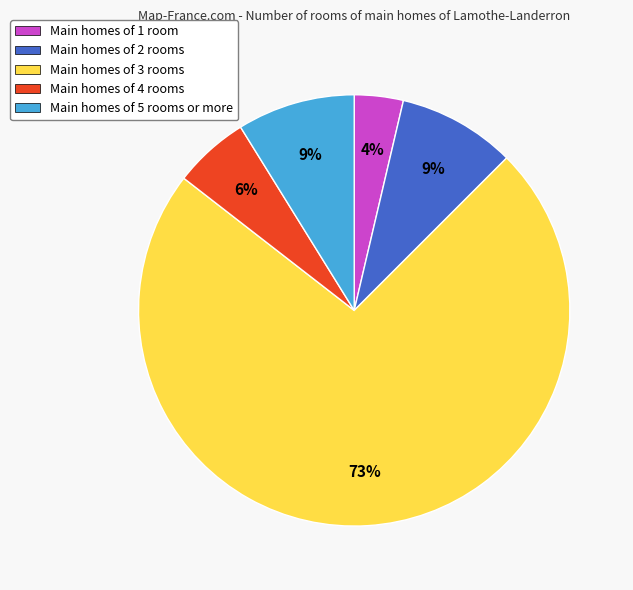

To the nearest percent, what is the difference between the Main homes of 4 rooms and Main homes of 2 rooms slice percentages?

3%